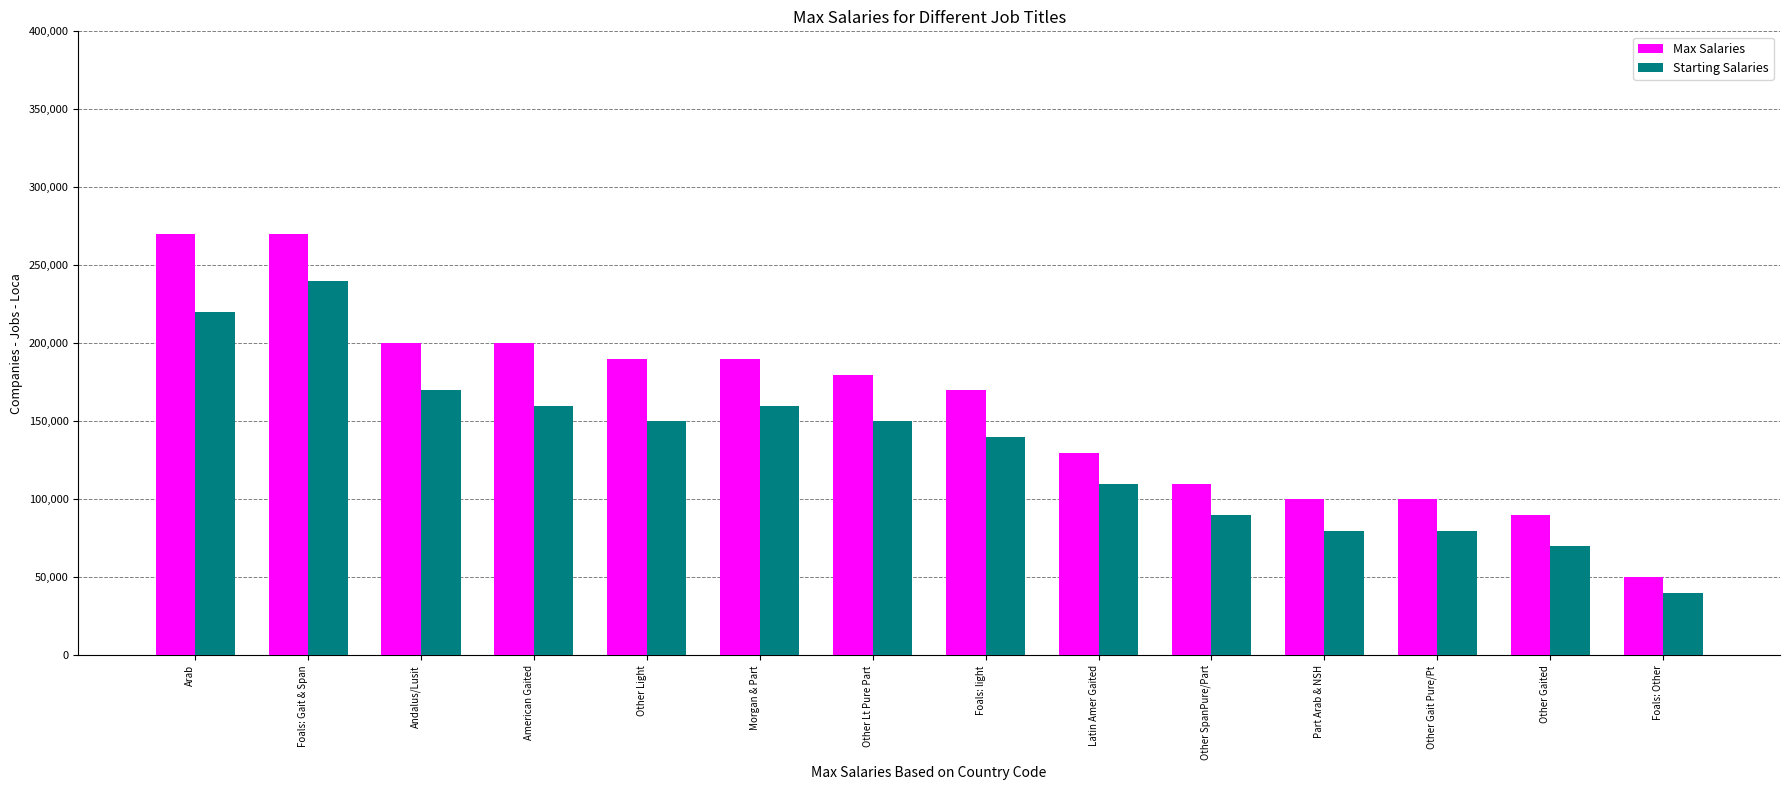

Does the chart contain any negative values?

No